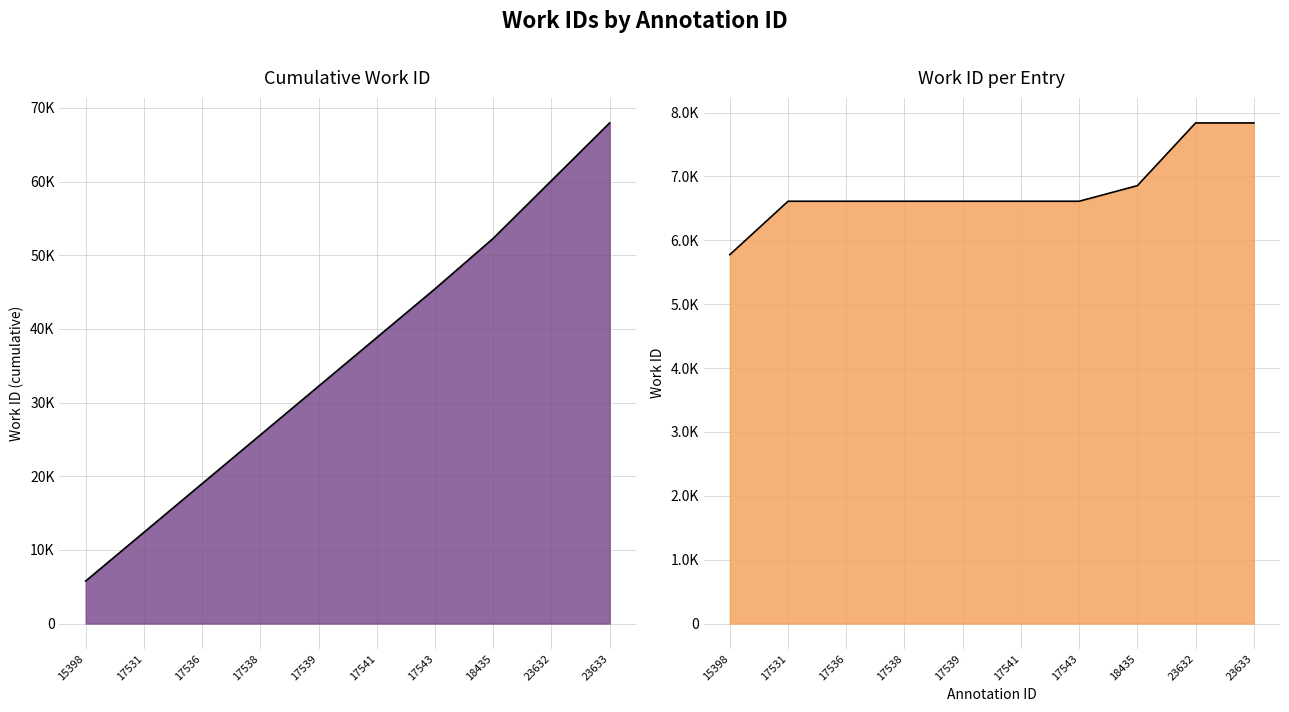

How many distinct data groups are displayed?

1